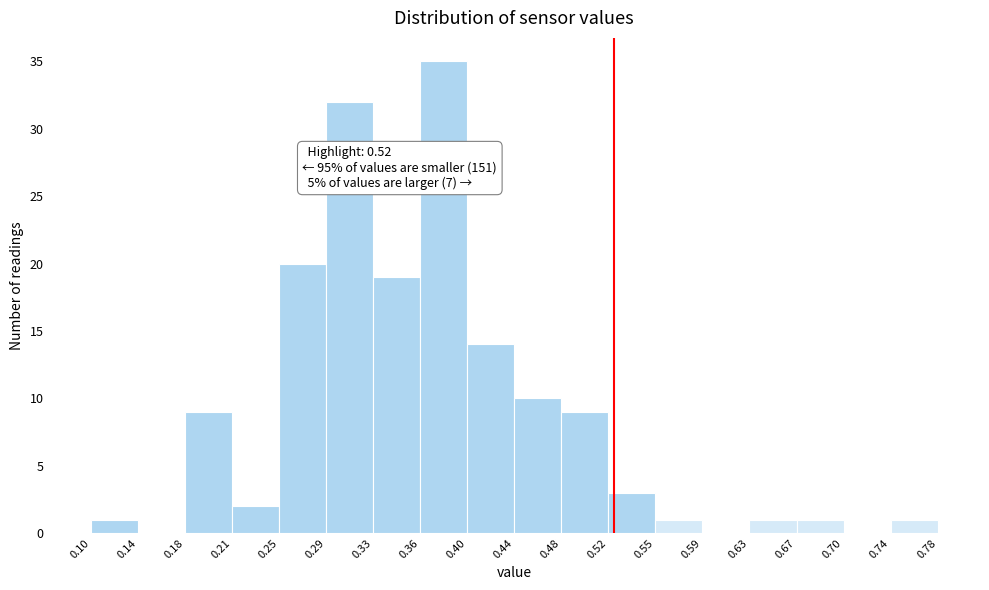

Which range on the x-axis has the tallest bar?

0.36 to 0.40